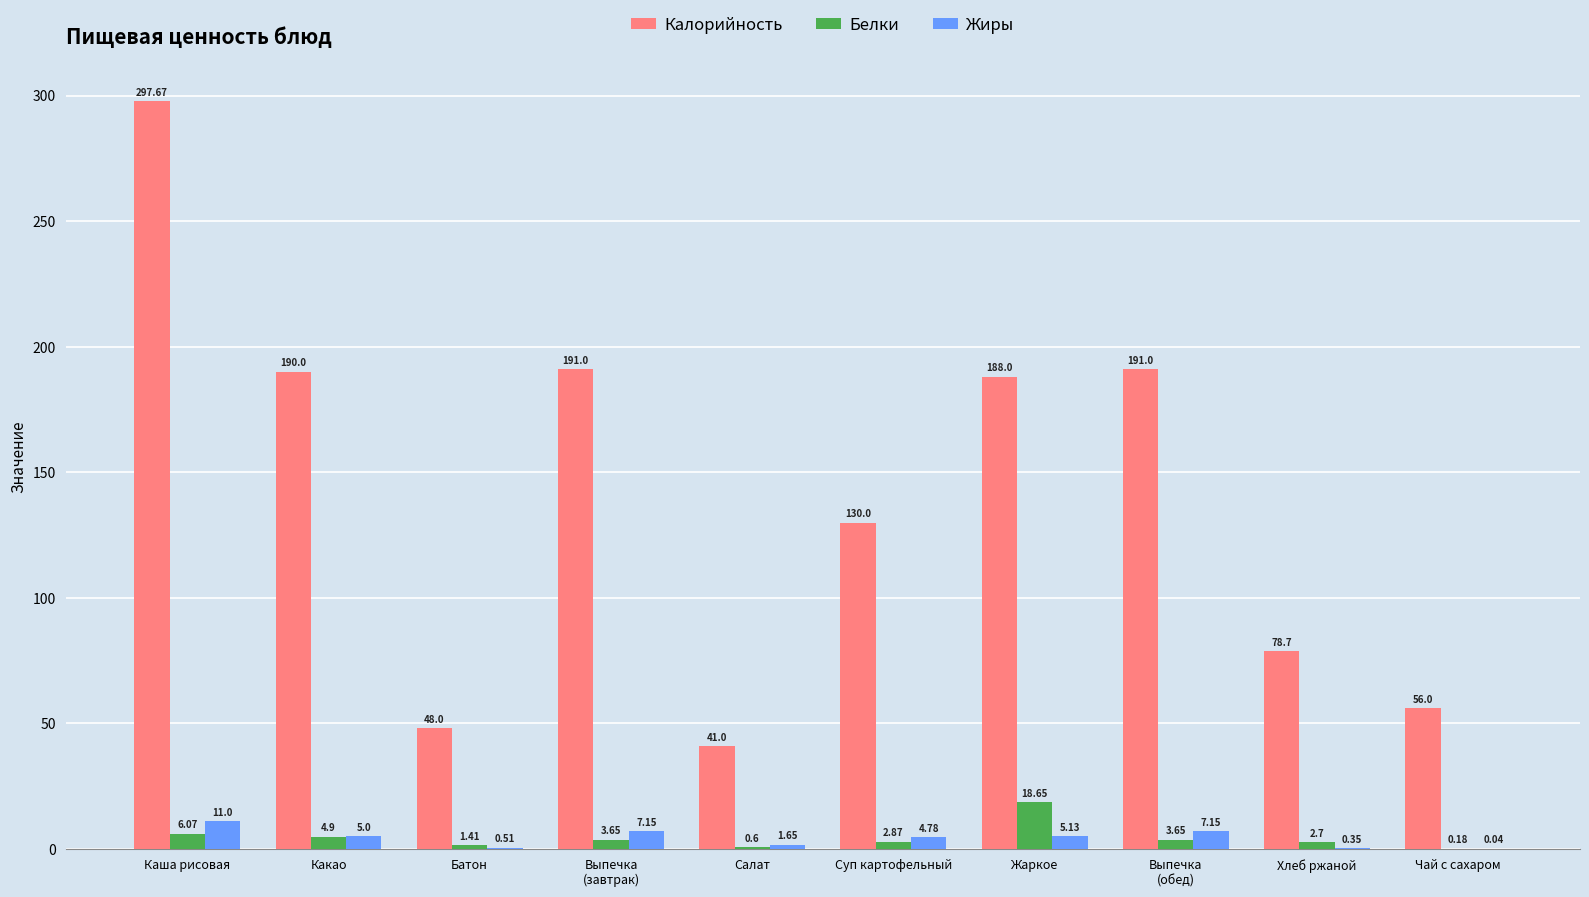

What is the sum of all Жиры values?

42.8